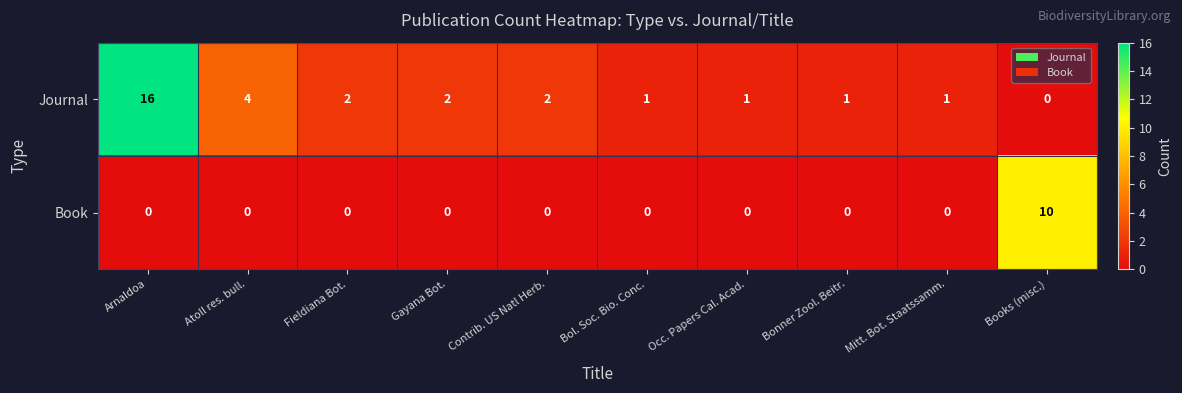

Which series changed the most between Contrib. US Natl Herb. and Books (misc.)?

Book